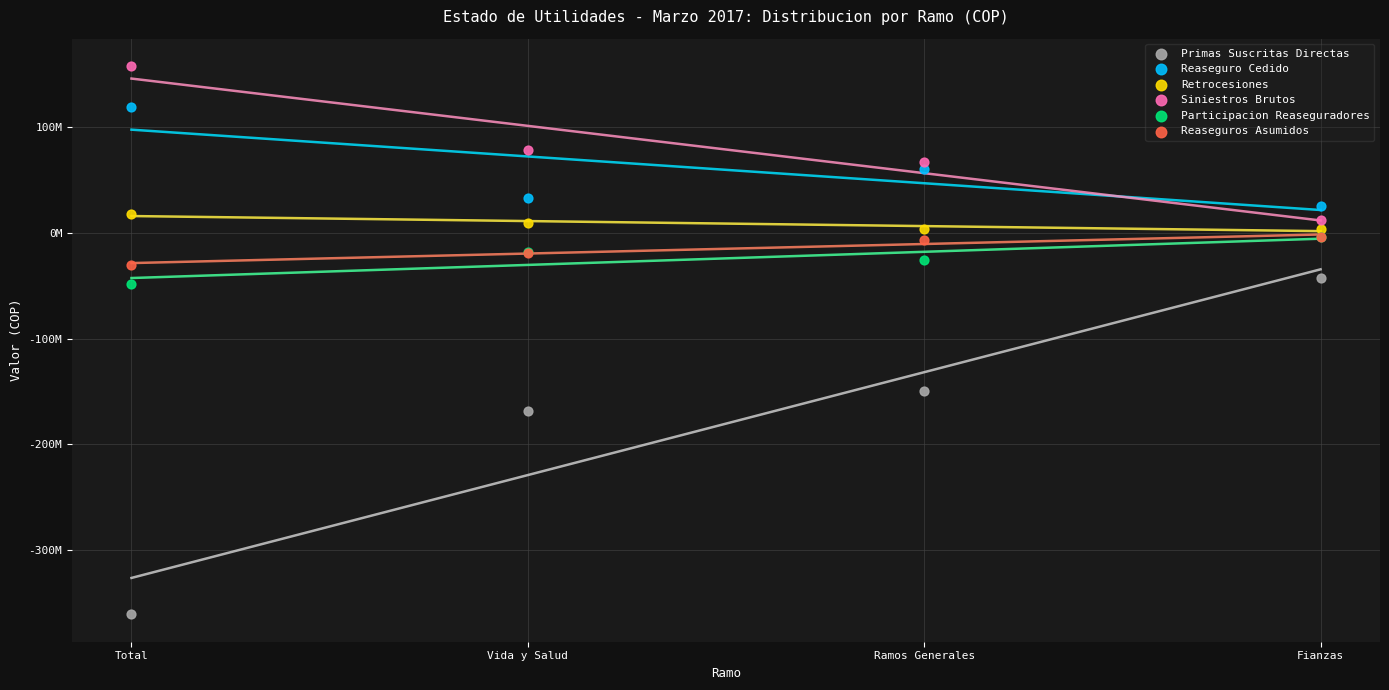

What are all the series names shown in the legend?

Primas Suscritas Directas, Reaseguro Cedido, Retrocesiones, Siniestros Brutos, Participacion Reaseguradores, Reaseguros Asumidos